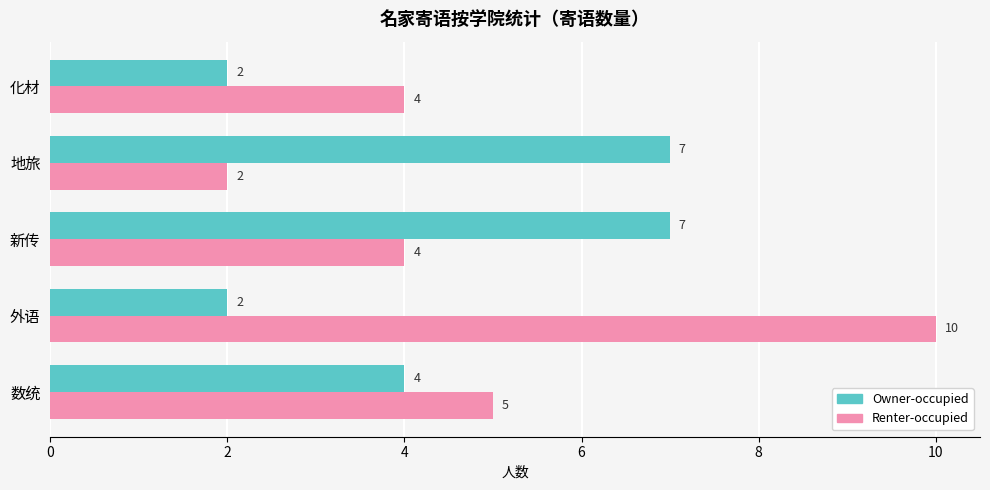

Count the Renter-occupied values in the range 4 to 5.

3